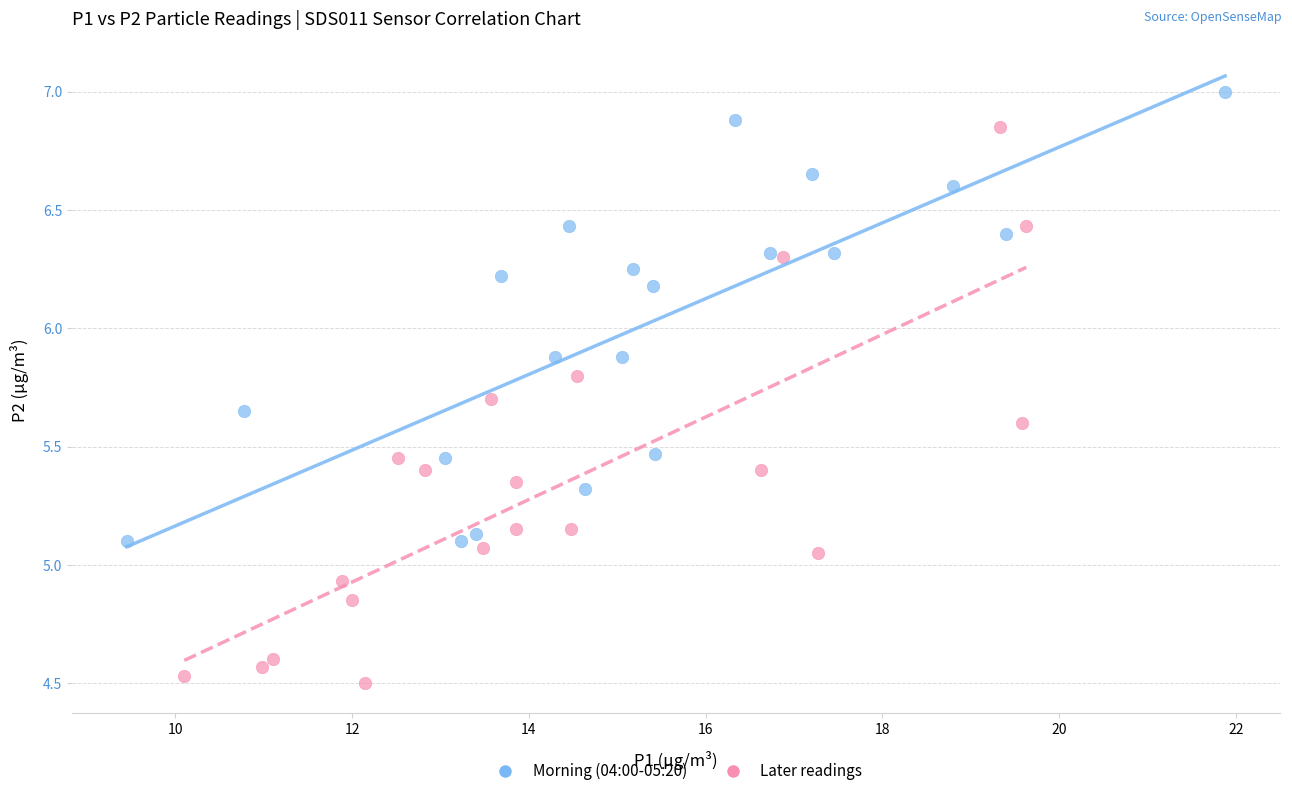

Which series contains the highest Y value?

Morning (04:00-05:20)